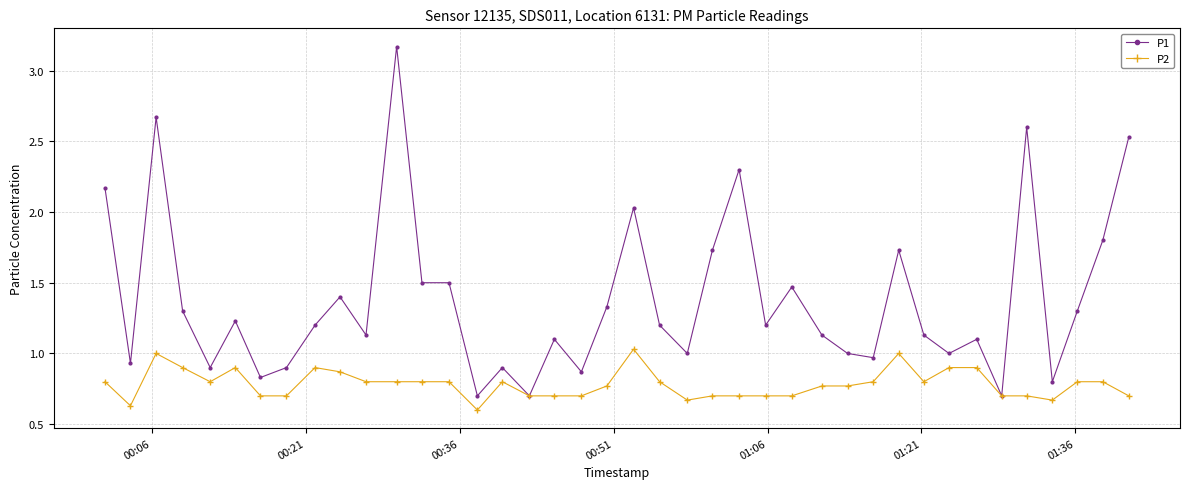

Which series has the largest total across all categories?

P1